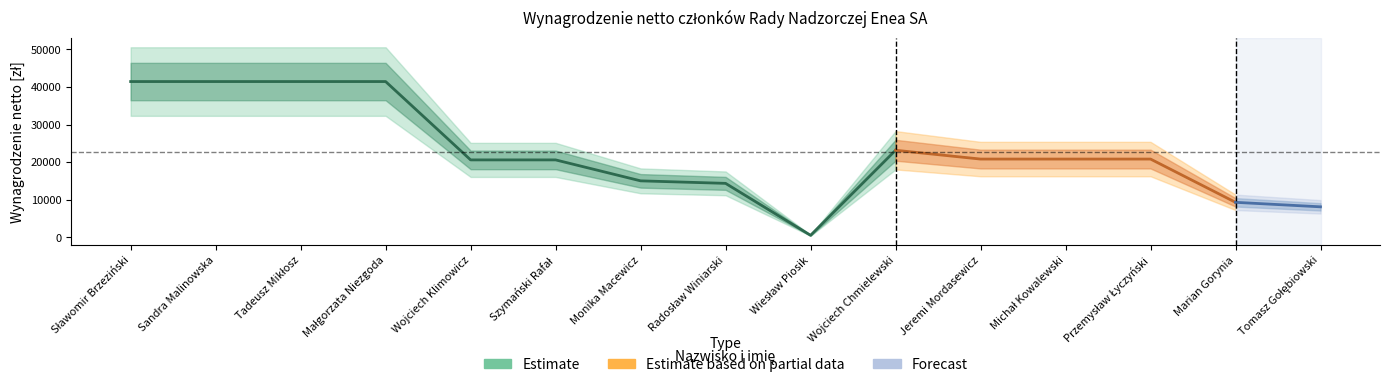

Which category has the highest value across all series?

Sławomir Brzeziński